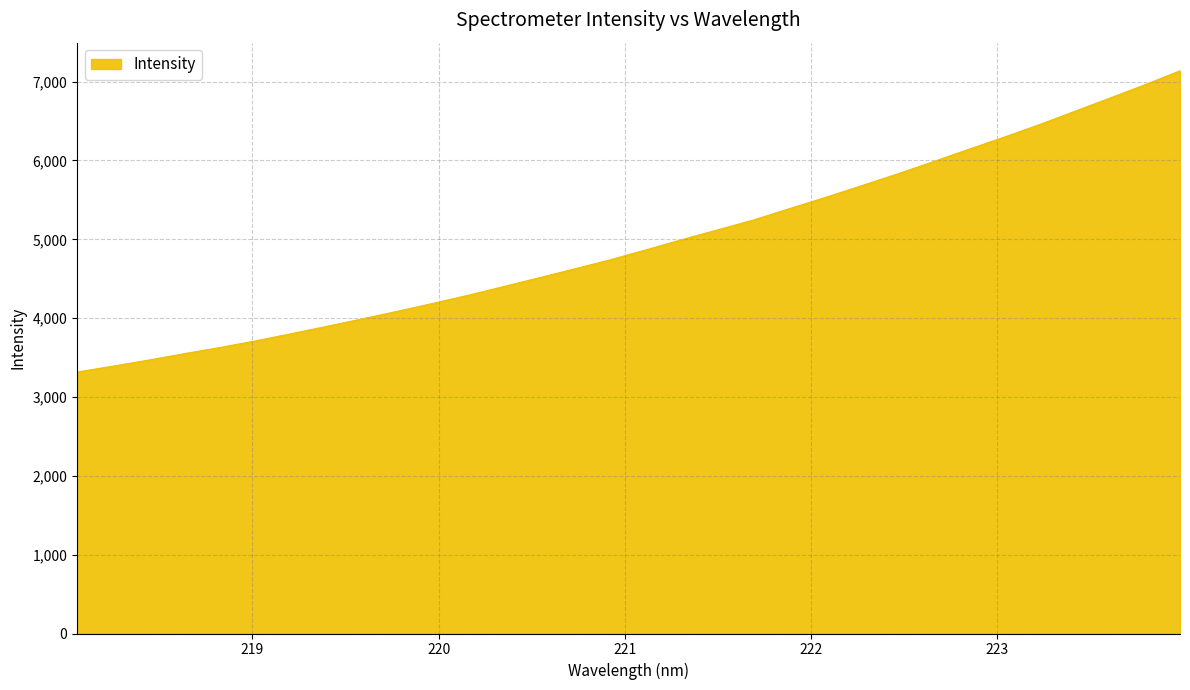

What is the difference between the maximum and minimum values?

3821.1